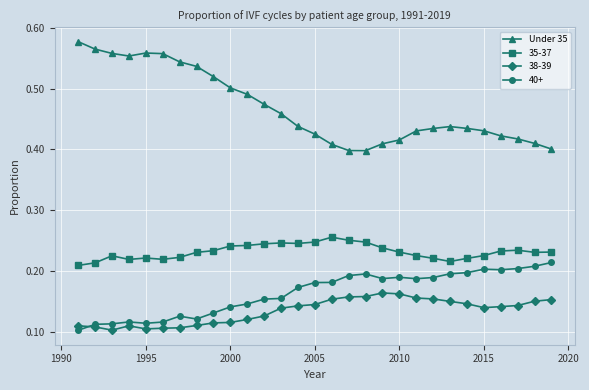

True or false: 38-39 and 35-37 cross at least once.

False